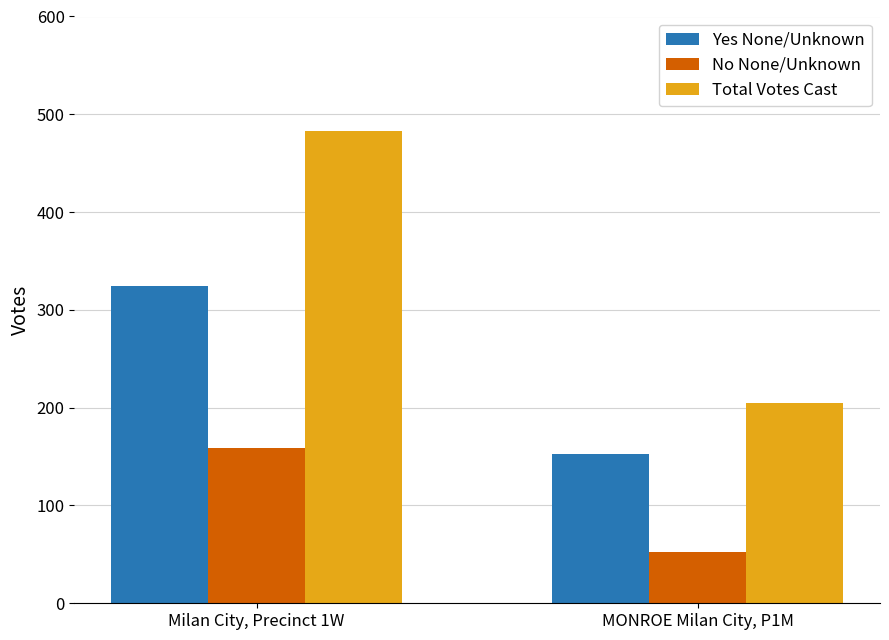

At which label does Yes None/Unknown reach its minimum?

MONROE Milan City, P1M